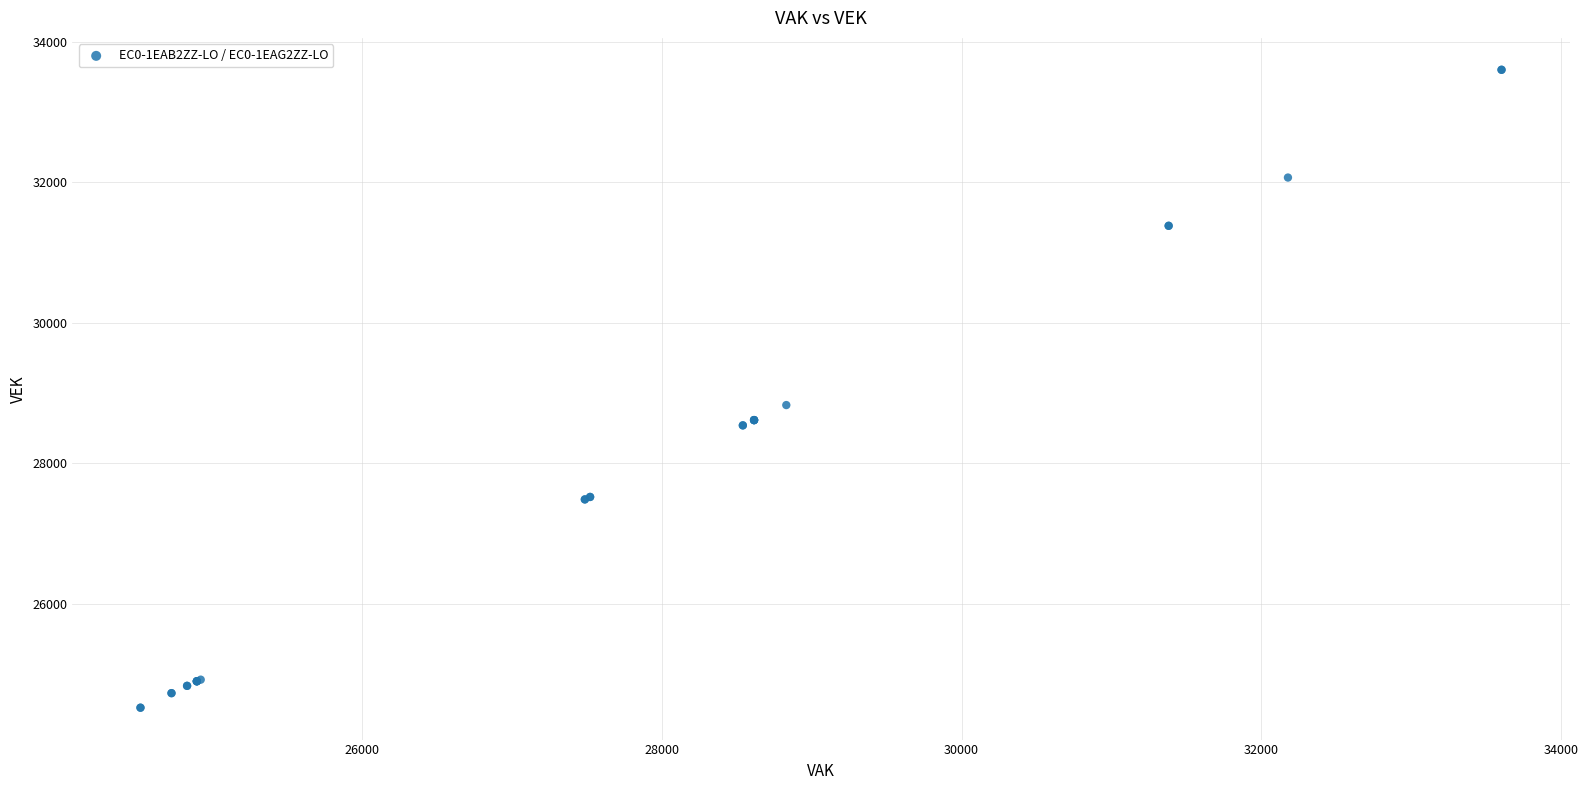

What Y value in the scatter plot is closest to 29062?

28830